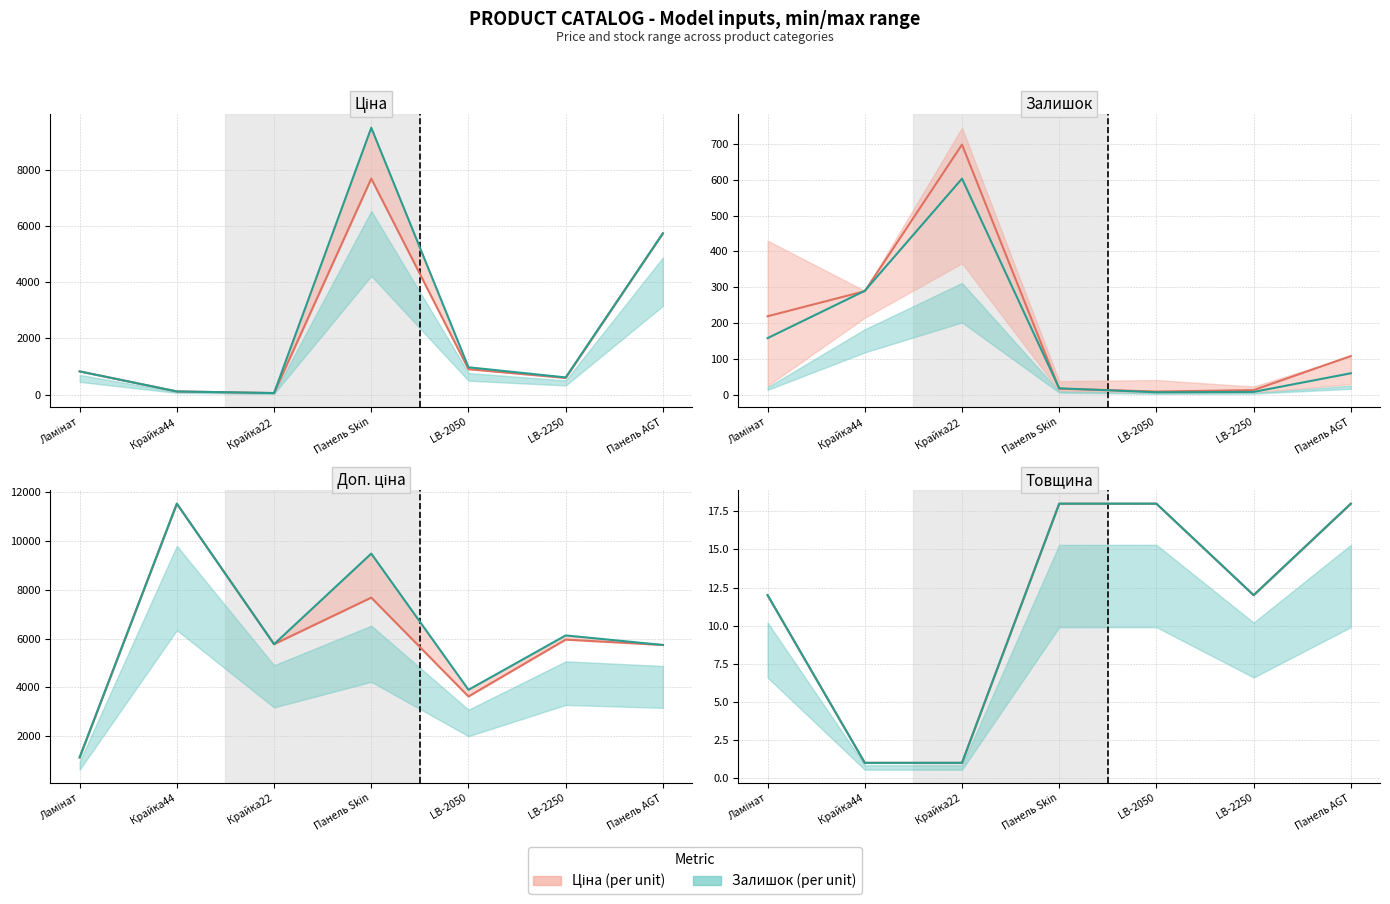

The Залишок (per unit) series shows 18 at Панель Skin. True or false?

True